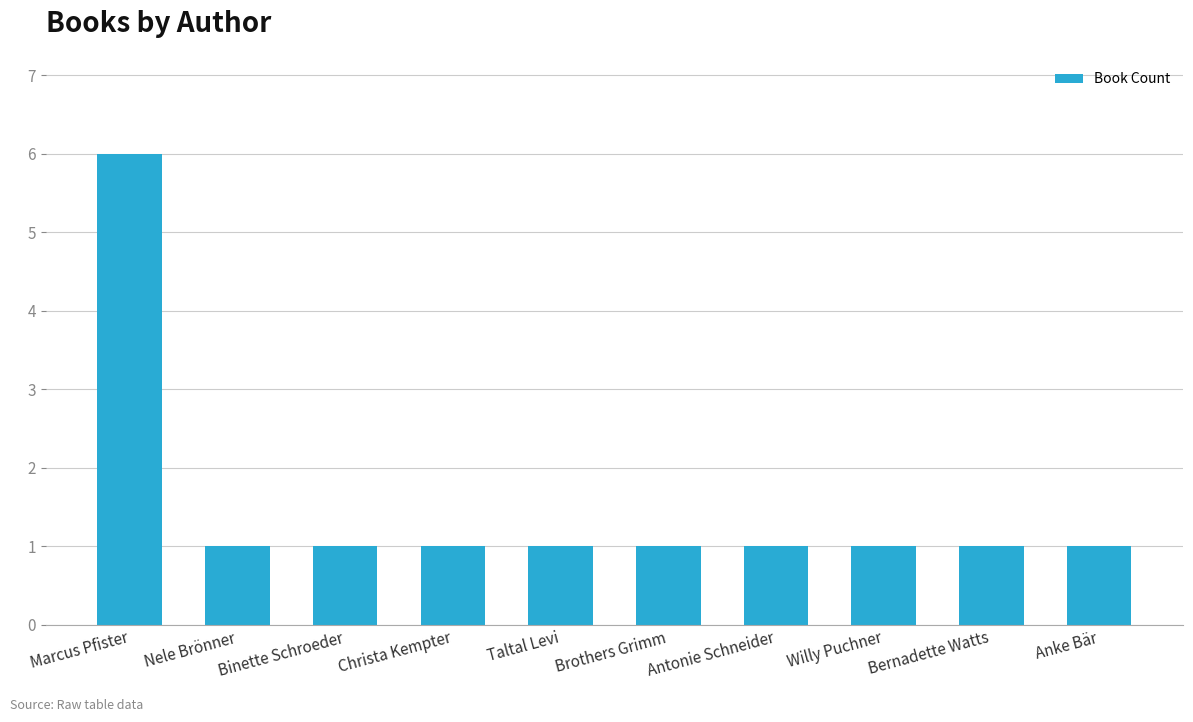

What is the label of the 3rd bar from the left?

Binette Schroeder